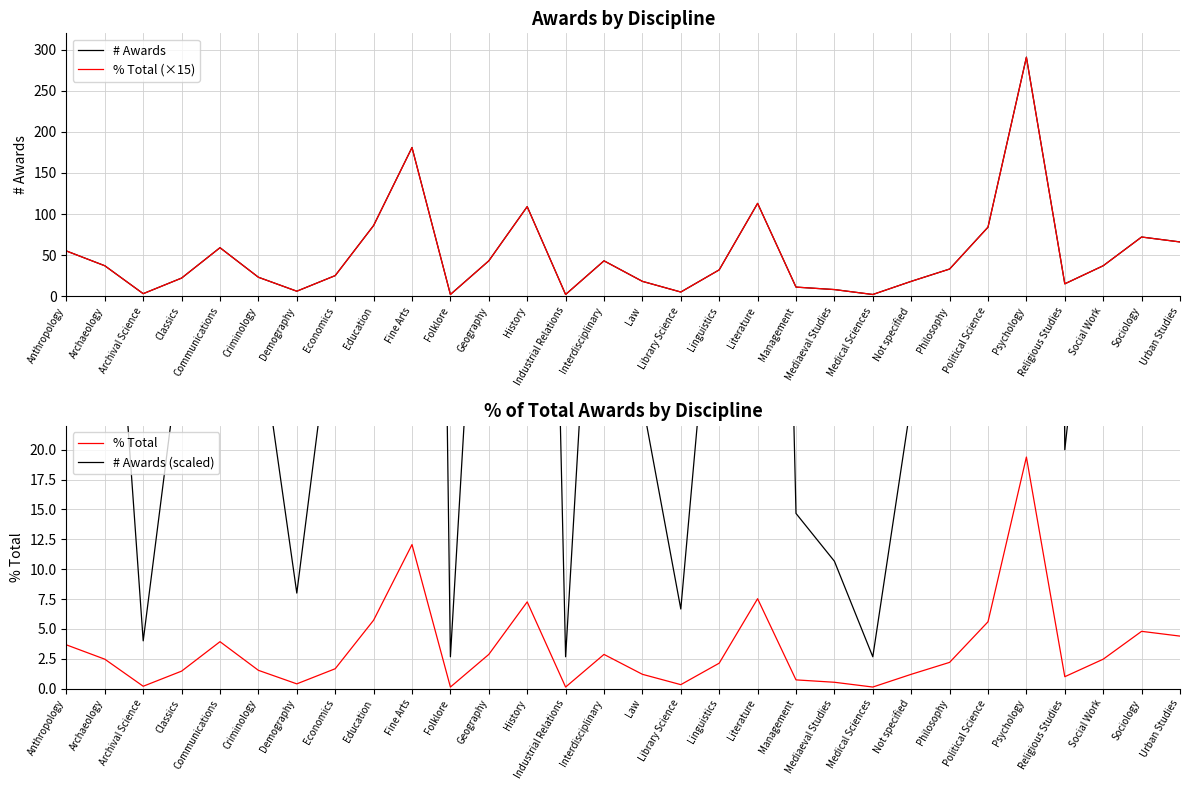

What is the sum of the # Awards values at Law and Demography?

24.0